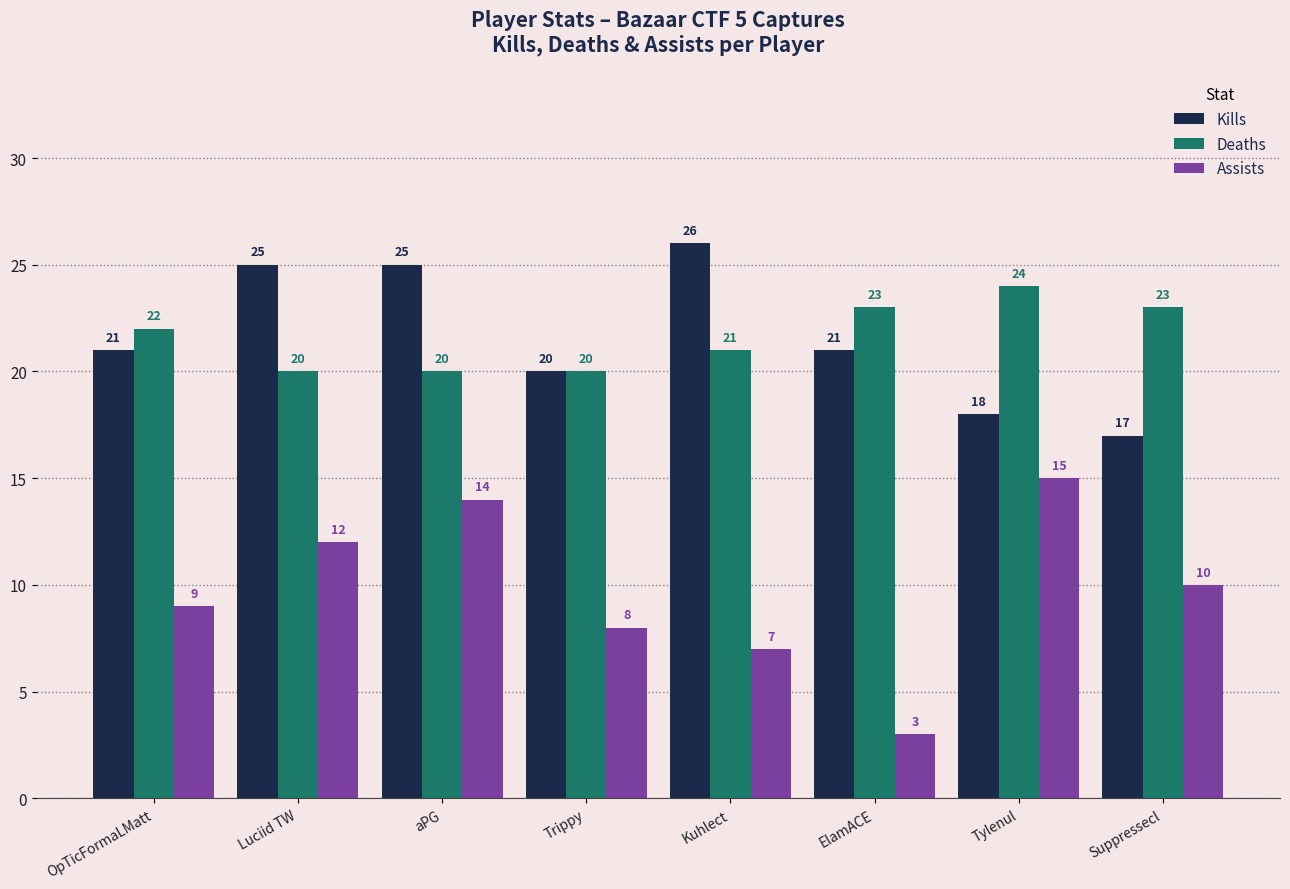

At how many categories does at least one series exceed 14?

8